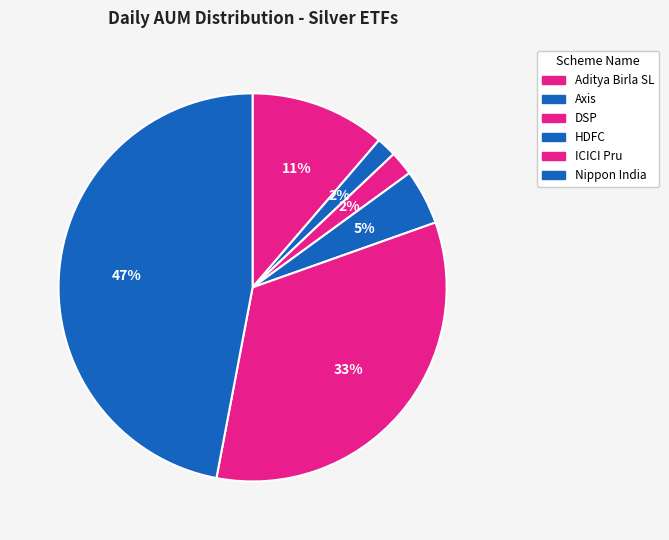

How many slices are in this pie chart?

6